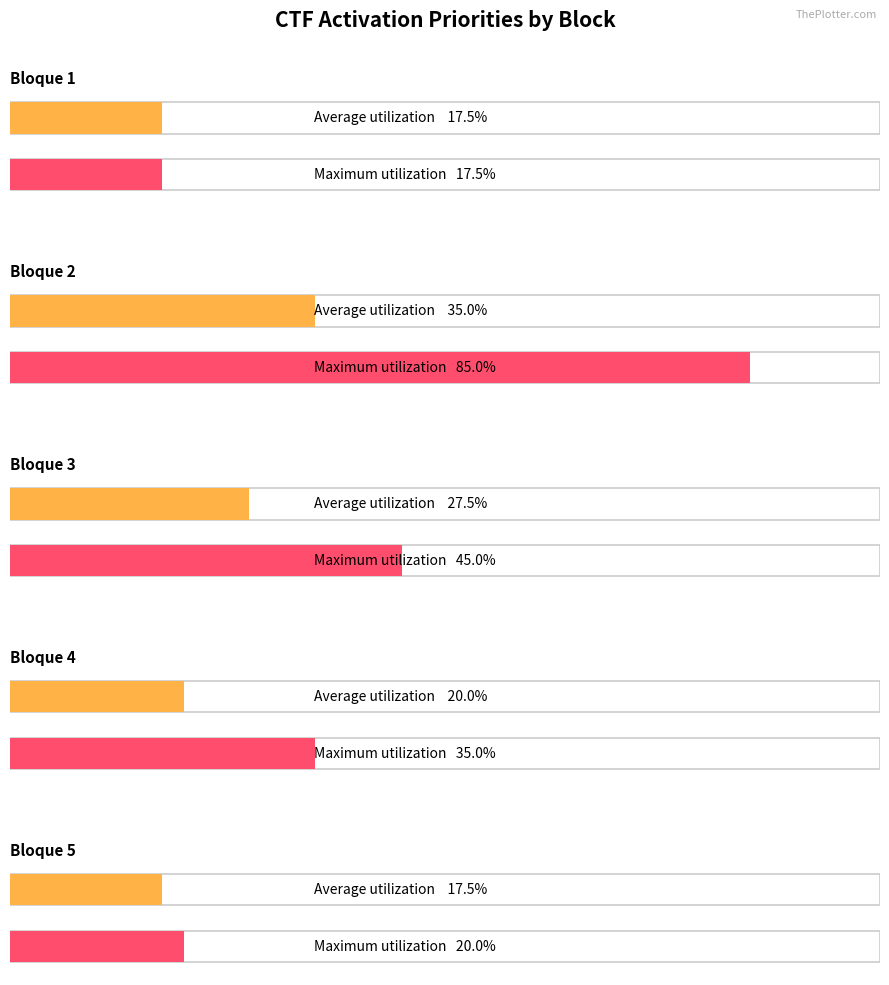

The value of Average utilization at Bloque 3 is 5. True or false?

False